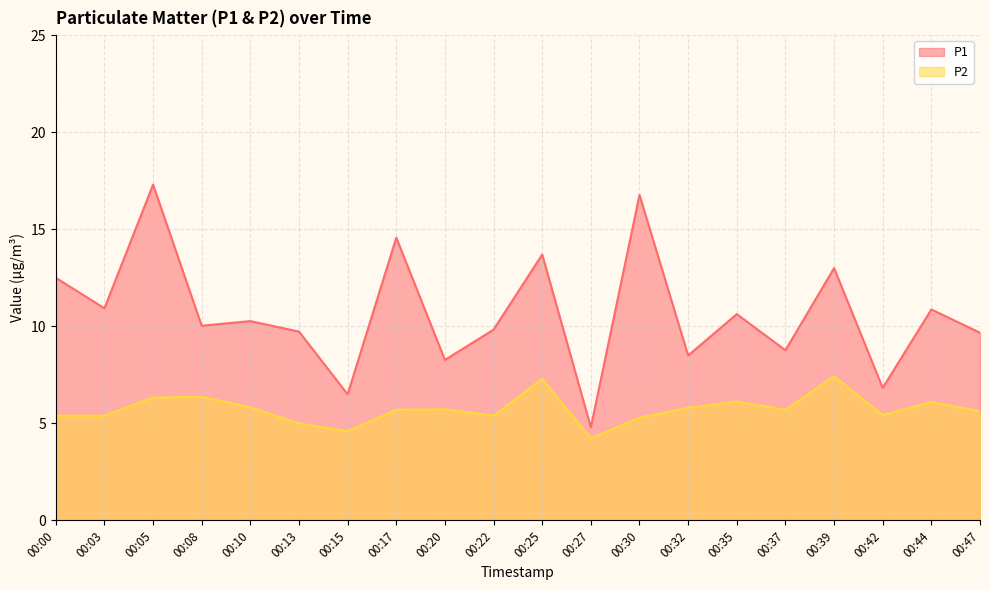

What is the value of the P1 point at the 12th from the left?

4.8